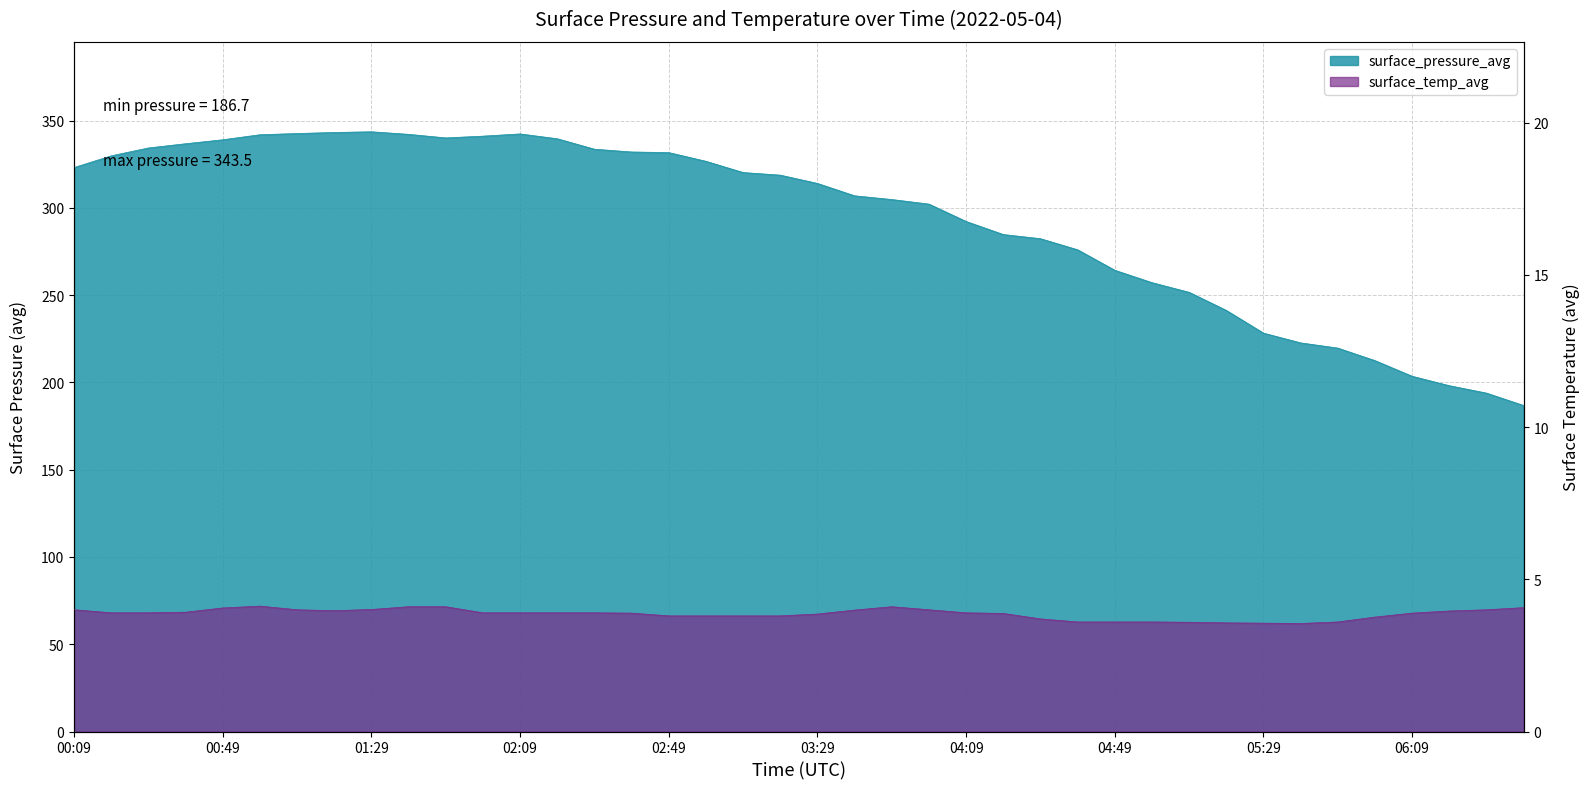

True or false: surface_temp_avg and surface_pressure_avg cross at least once.

False